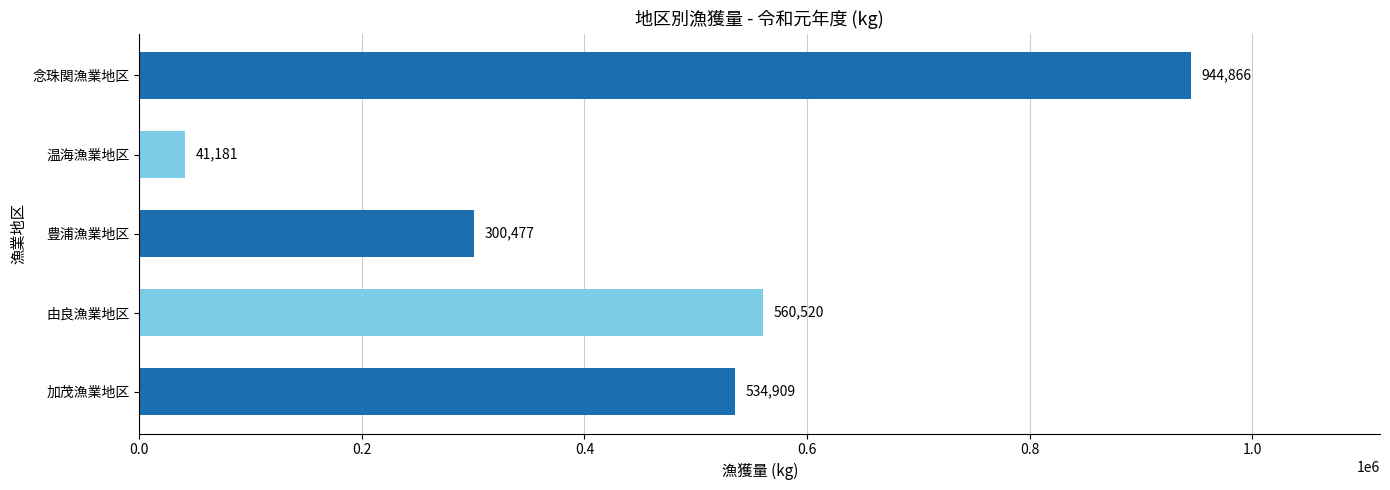

Reading bottom to top, transcribe all the data shown in this chart.

534909	560520	300477	41181	944866